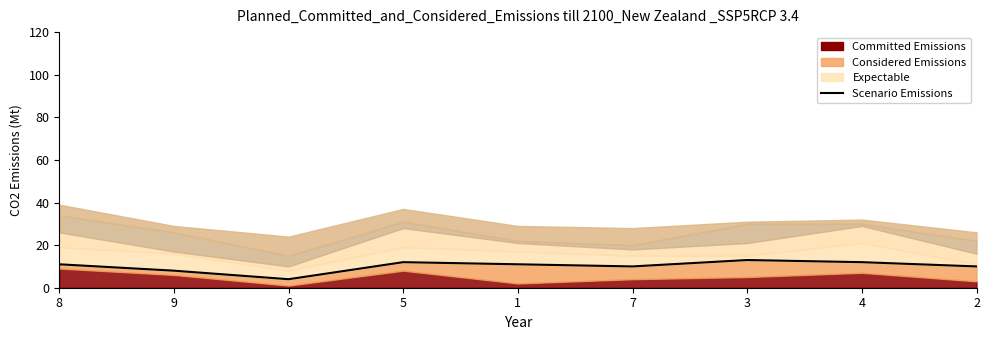

Rank the categories by value from highest to lowest.

3, 5, 4, 8, 1, 7, 2, 9, 6